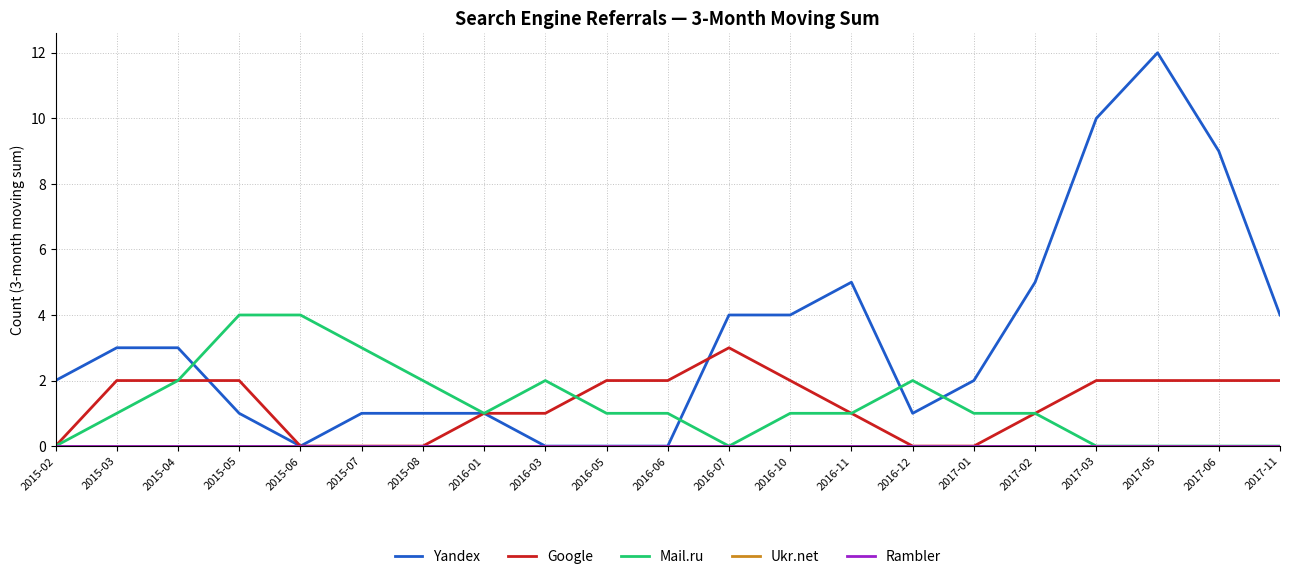

At how many categories does at least one series exceed 5?

3